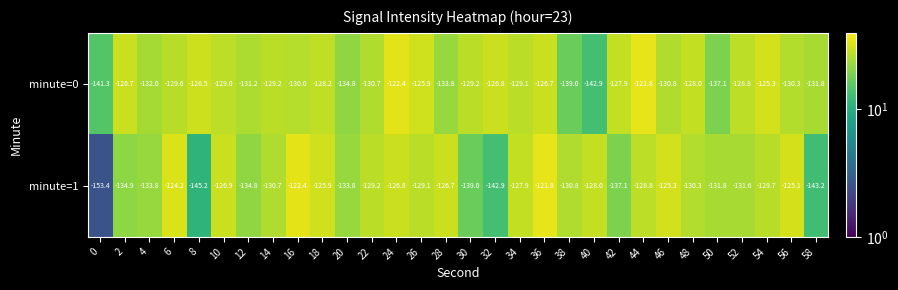

Rank the series at 8 from highest to lowest value.

minute=0, minute=1